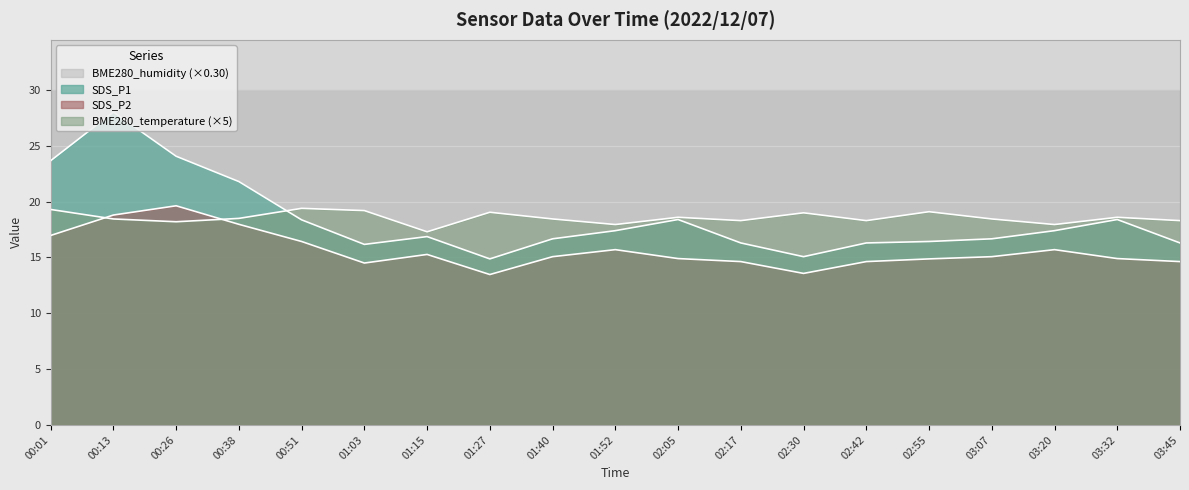

Reading left to right, list all the values displayed in this chart.

SDS_P1: 23.7	28.0	24.1	21.8	18.4	16.2	16.9	14.9	16.7	17.4	18.4	16.3	15.1	16.3	16.4	16.7	17.4	18.4	16.3
SDS_P2: 17.0	18.8	19.6	18.0	16.4	14.5	15.3	13.5	15.1	15.7	14.9	14.6	13.6	14.6	14.9	15.1	15.7	14.9	14.6
BME280_temperature: 19.3	18.4	18.2	18.5	19.4	19.2	17.3	19.1	18.4	17.9	18.6	18.3	19.0	18.3	19.1	18.4	17.9	18.6	18.3